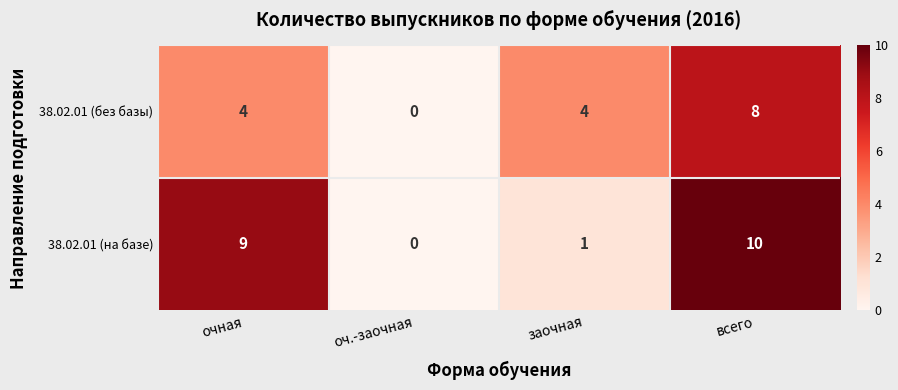

List the series in order of their overall mean, lowest first.

38.02.01 (без базы), 38.02.01 (на базе)